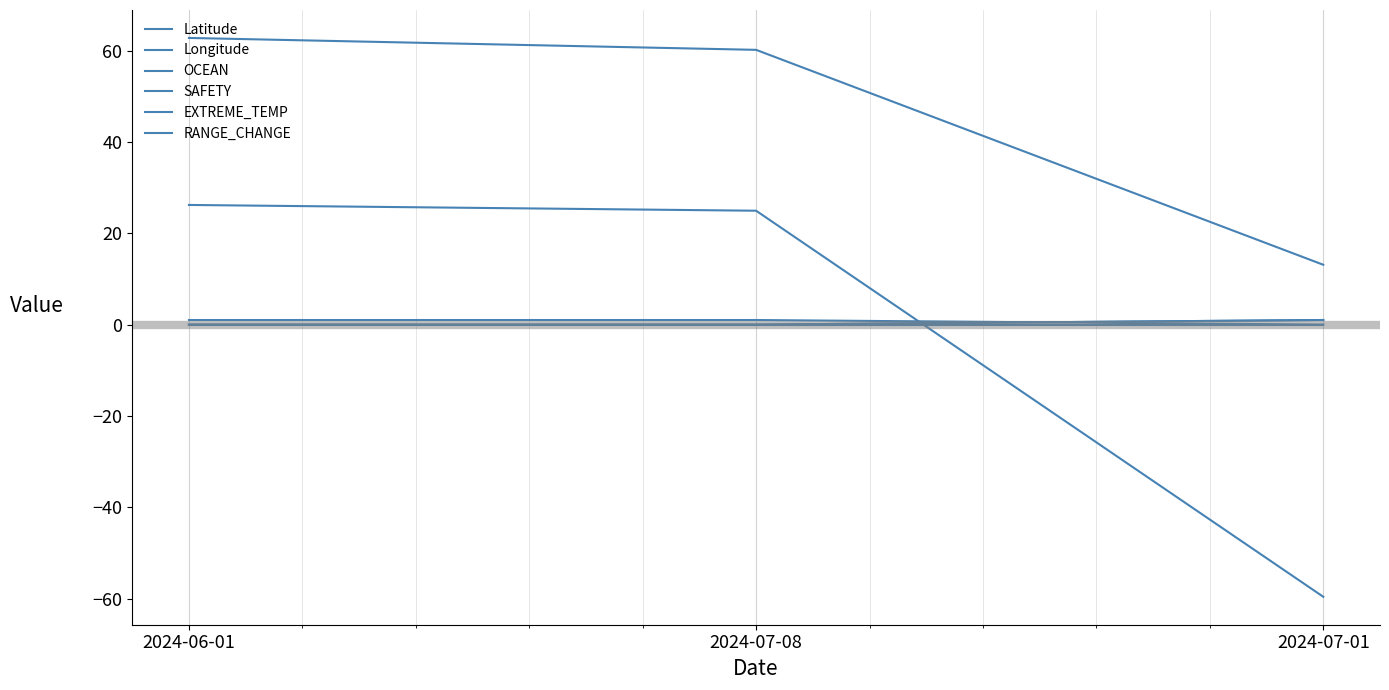

Rank the categories by EXTREME_TEMP value from lowest to highest.

2024-07-01, 2024-06-01, 2024-07-08